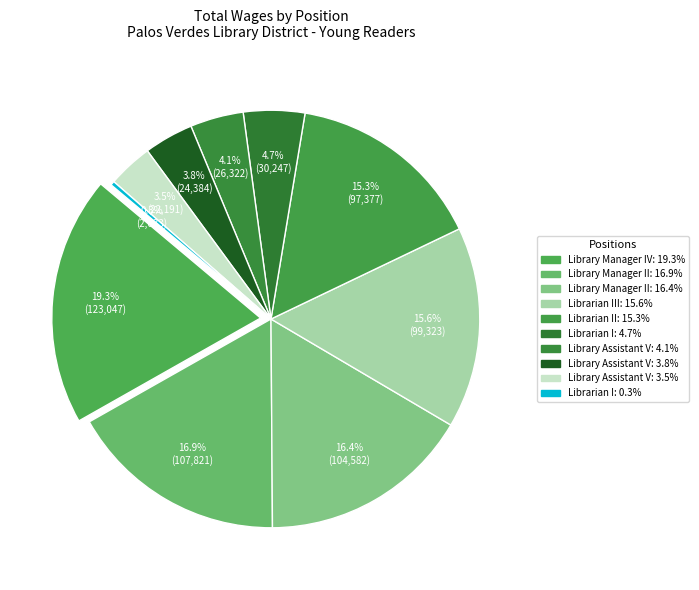

Does any single category account for the majority?

No